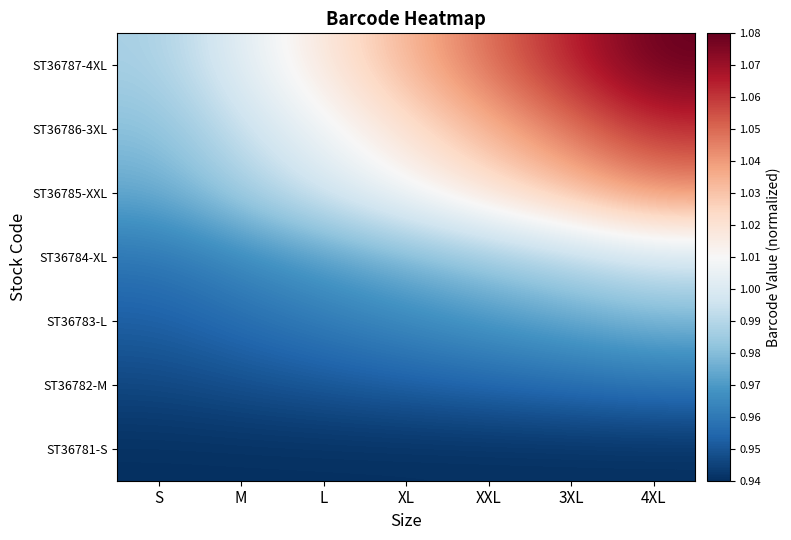

At which category is the sum across all series the highest?

4XL